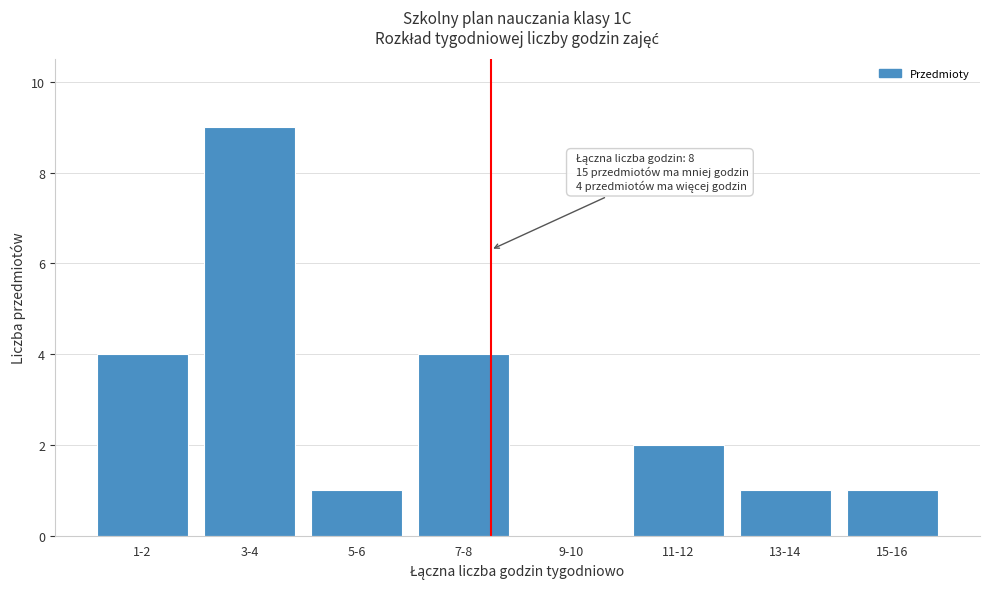

Reading left to right, transcribe all the data shown in this chart.

1-2=4	3-4=9	5-6=1	7-8=4	9-10=0	11-12=2	13-14=1	15-16=1